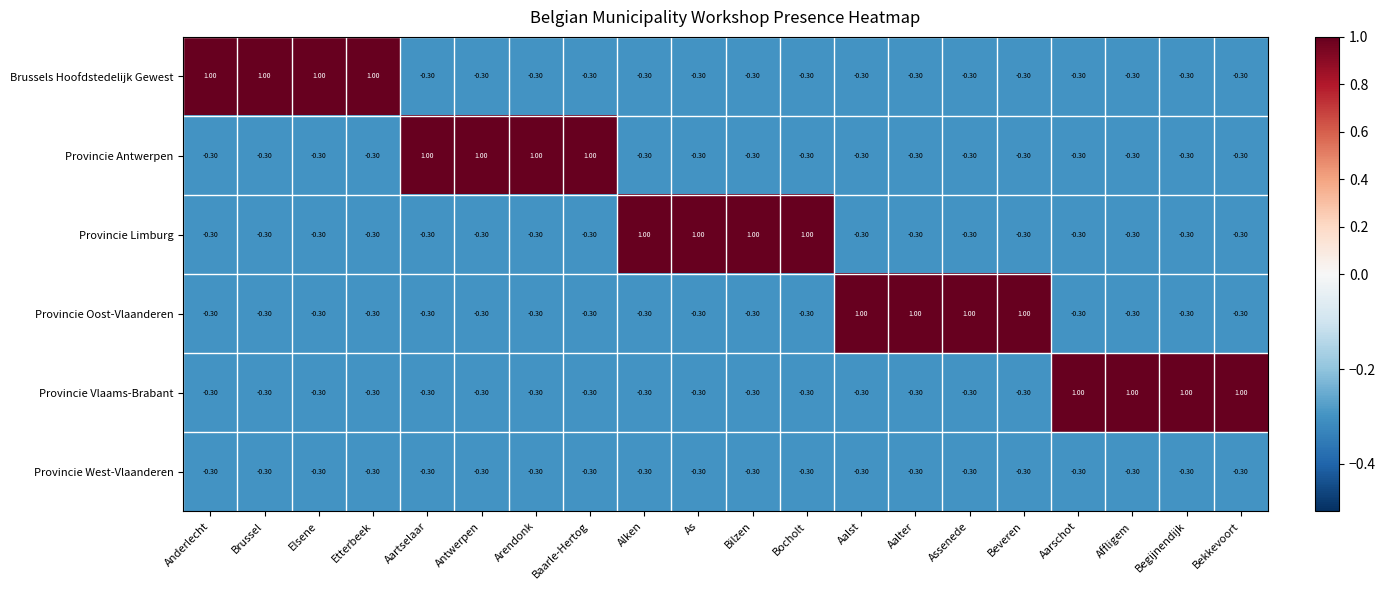

What is the difference between the highest and lowest values at Aalter?

1.3